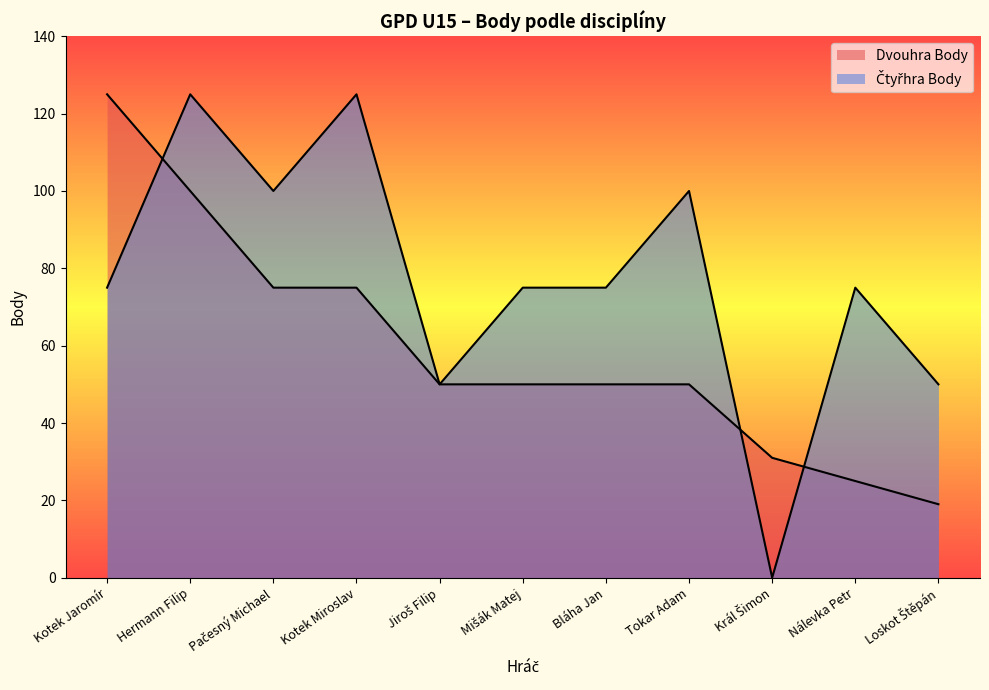

Where do Dvouhra Body and Čtyřhra Body first cross each other?

Kotek Jaromír and Hermann Filip